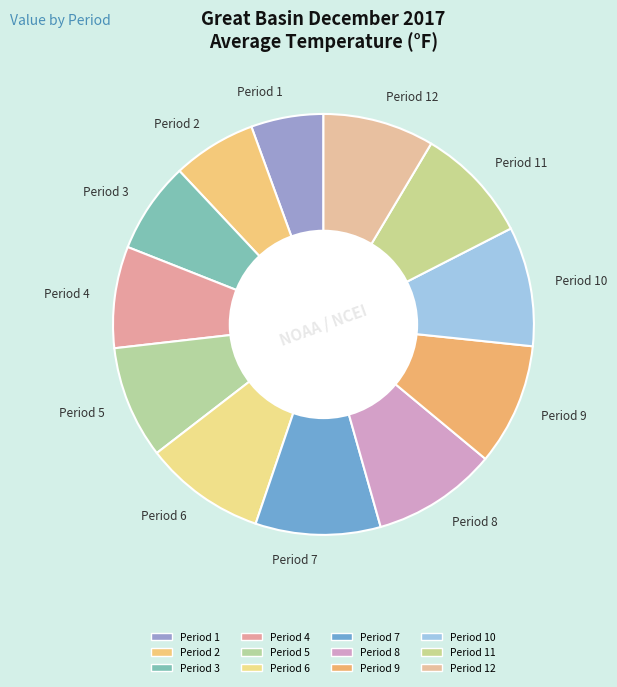

Which slice is the smallest?

Period 1